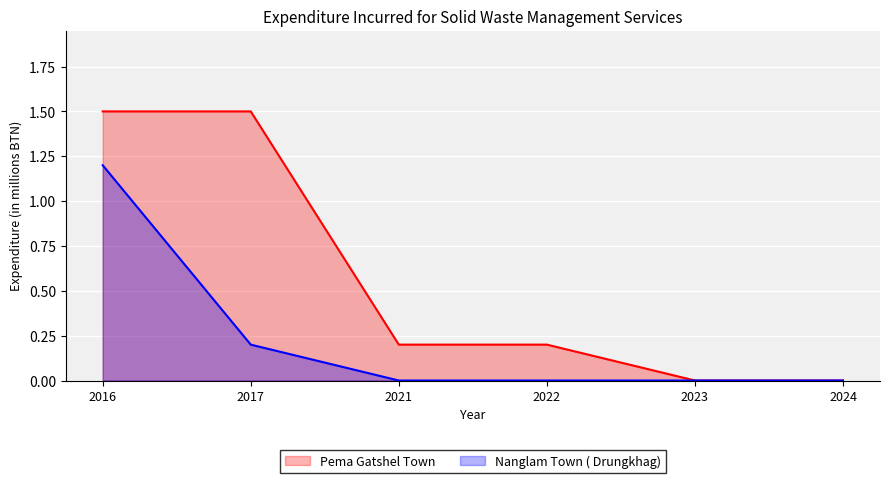

What is the total value across all series at 2016?

2.7